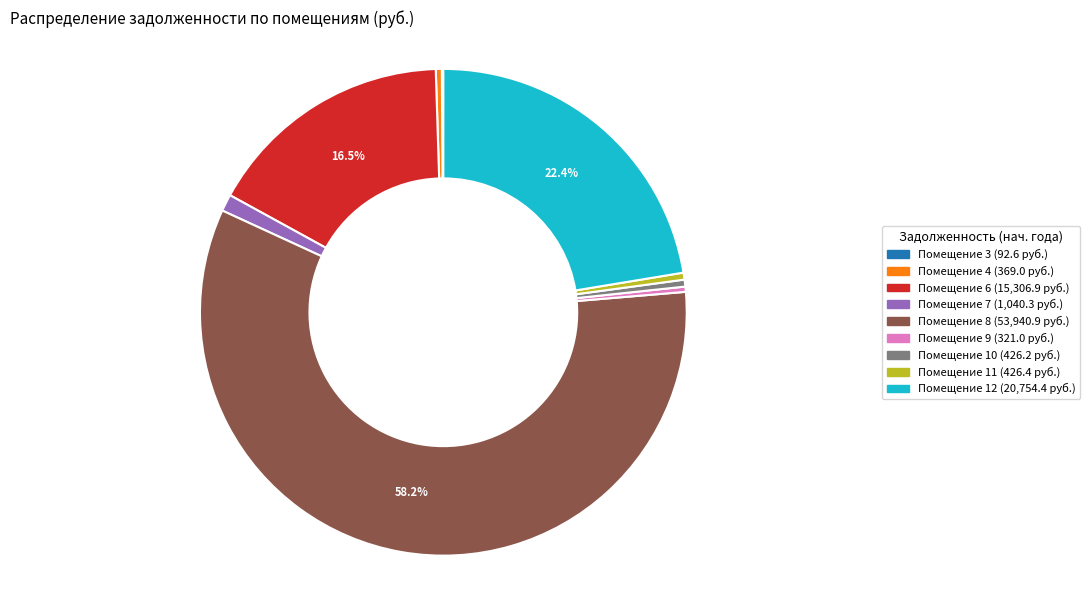

Is there a majority slice in this chart?

Yes